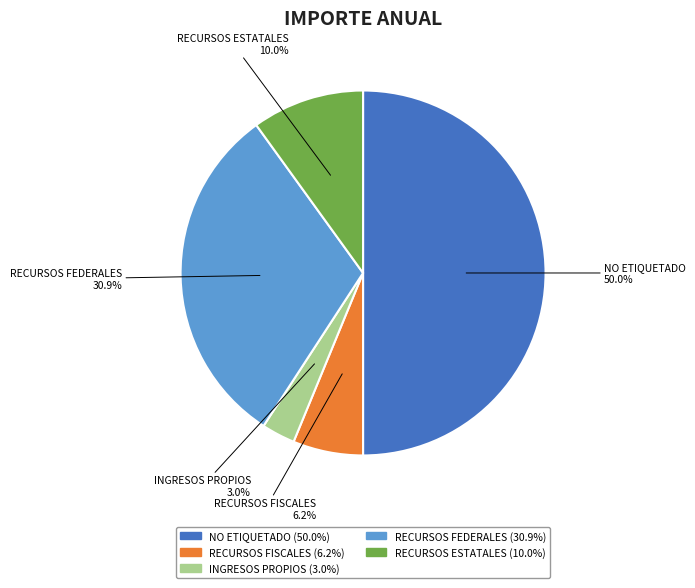

Does RECURSOS FEDERALES represent more than half of the total?

No